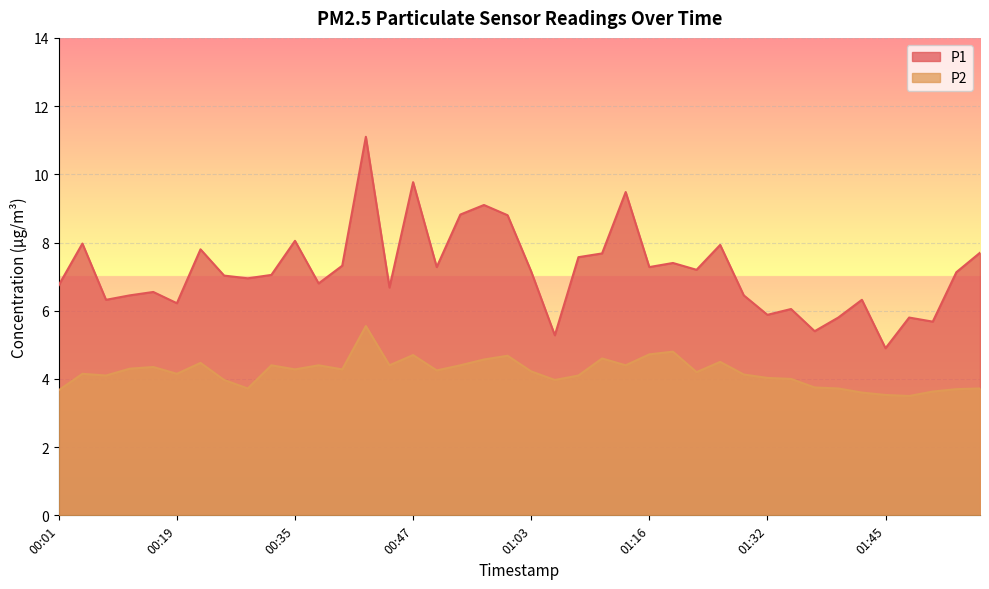

Where does the P1 series first go above 7?

00:03